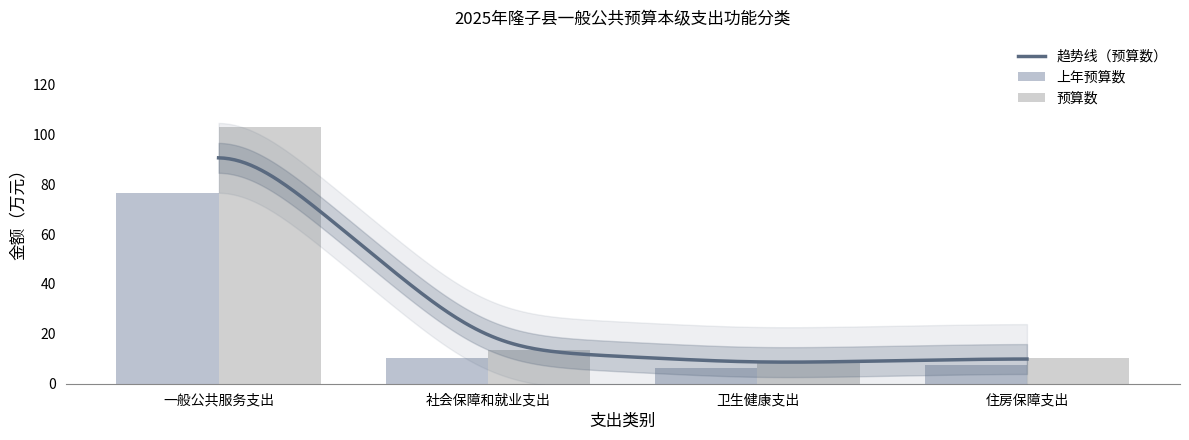

True or false: 上年预算数 has a value of 51.3 at 一般公共服务支出.

False